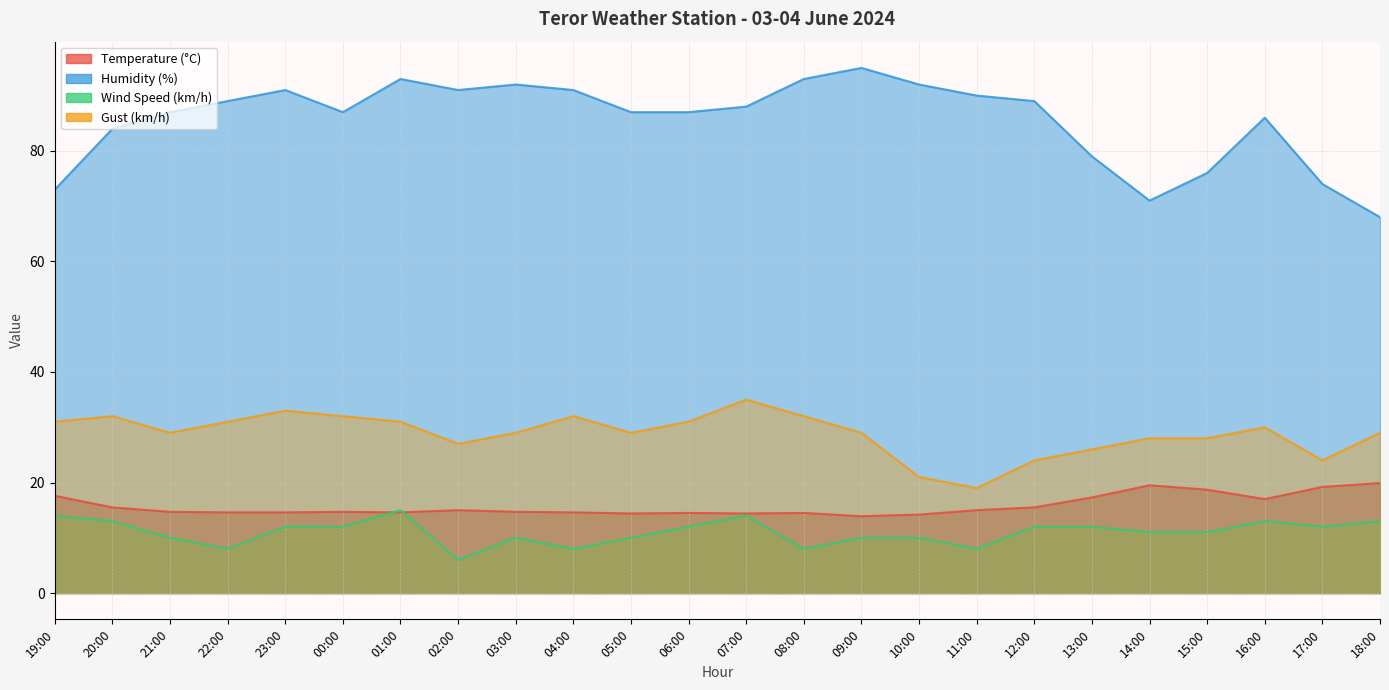

Between 00:00 and 08:00, which series saw the biggest shift?

Humidity (%)